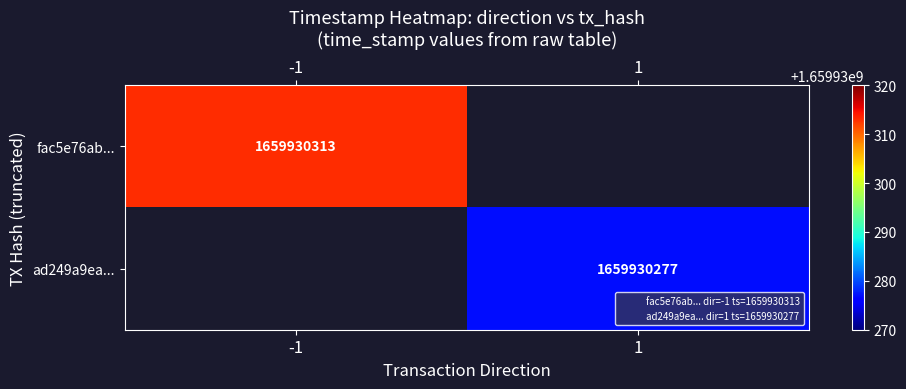

How many categories are shown in the chart?

2